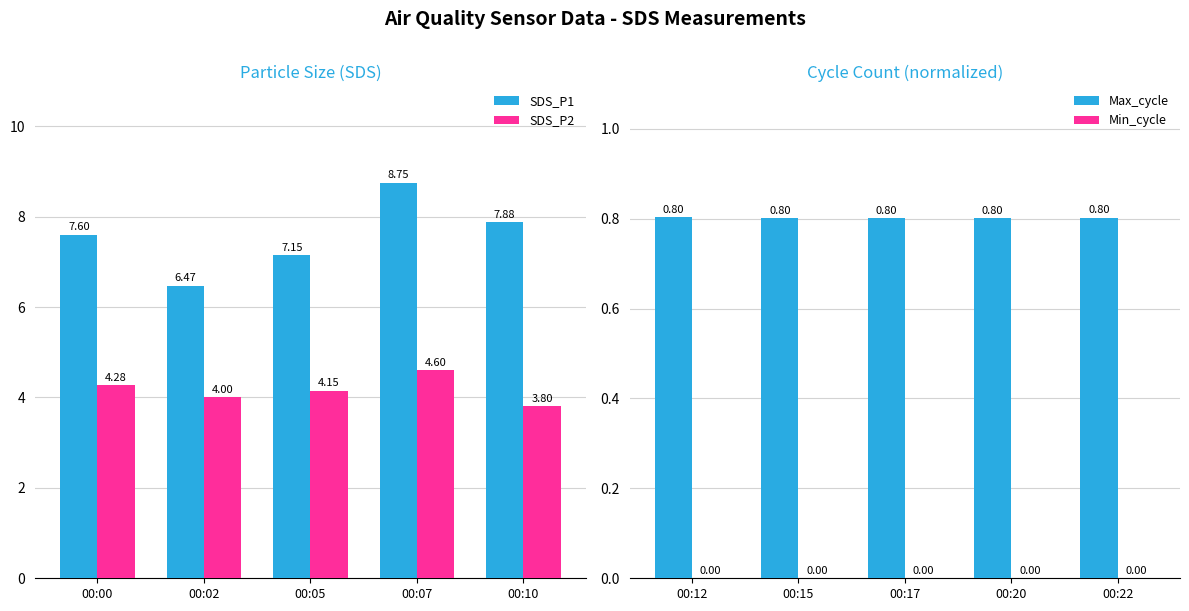

Between 00:10 and 00:07, which is larger?

00:07